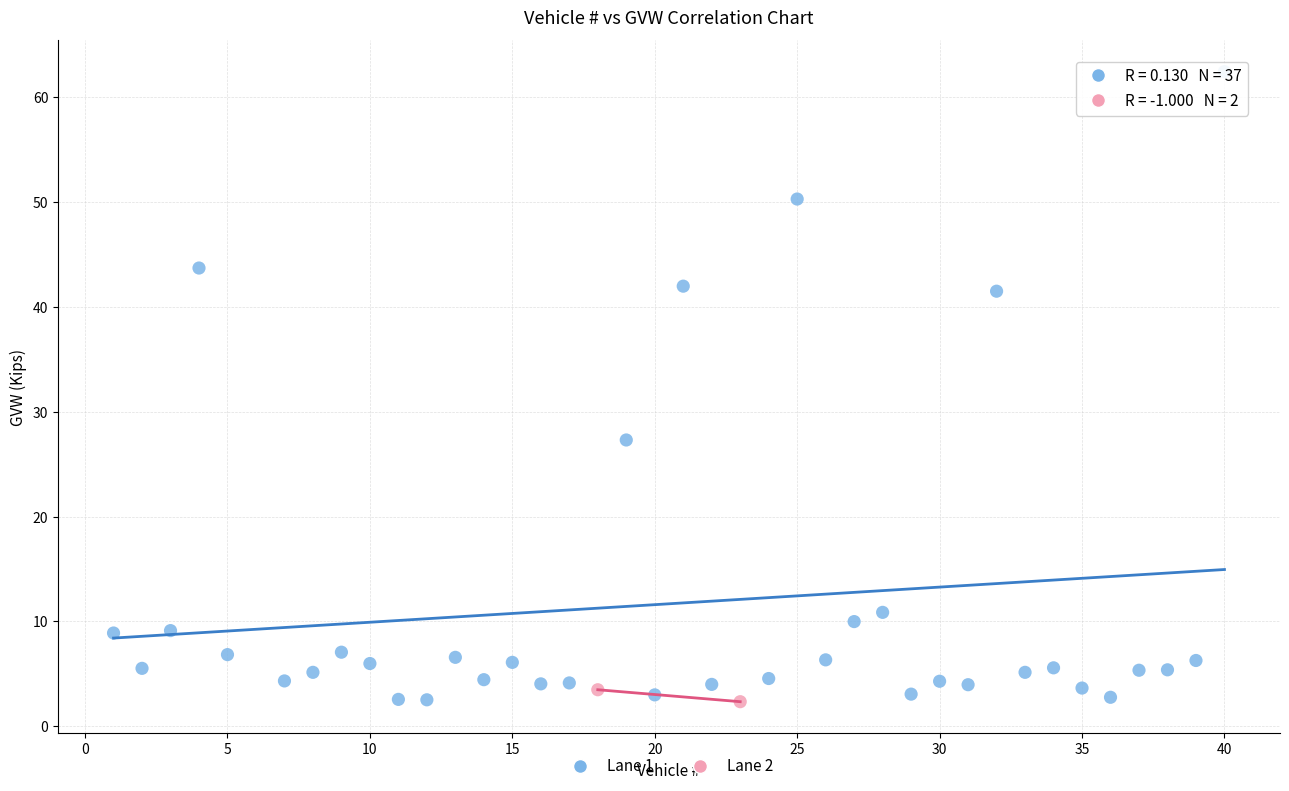

What are all the series names shown in the legend?

Lane 1, Lane 2